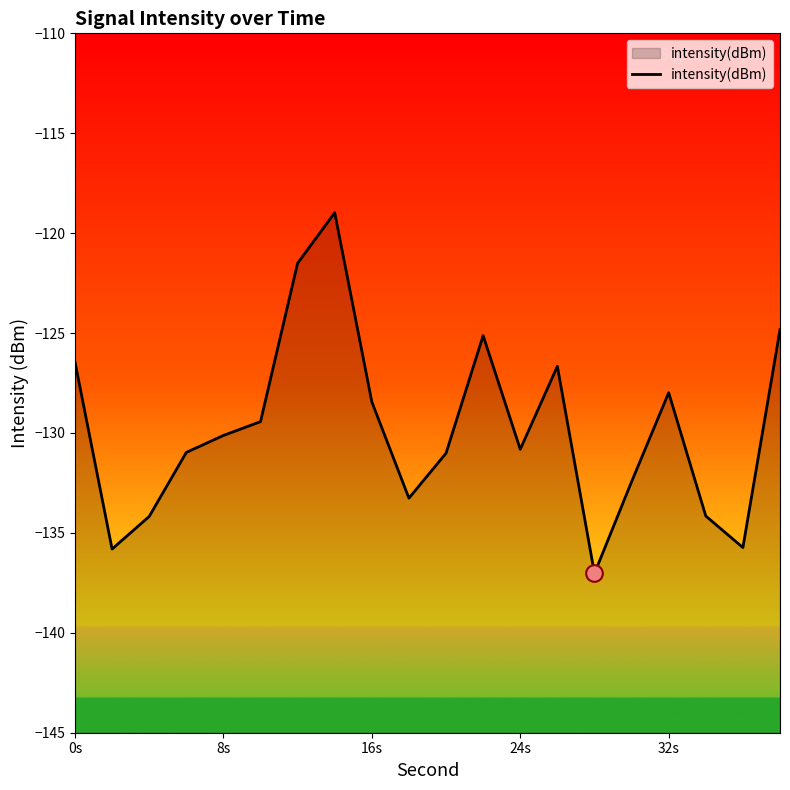

Reading left to right, list all the values displayed in this chart.

-126.4	-135.8	-134.2	-131.0	-130.1	-129.4	-121.5	-119.0	-128.4	-133.3	-131.0	-125.1	-130.8	-126.7	-137.0	-132.4	-128.0	-134.2	-135.7	-124.8